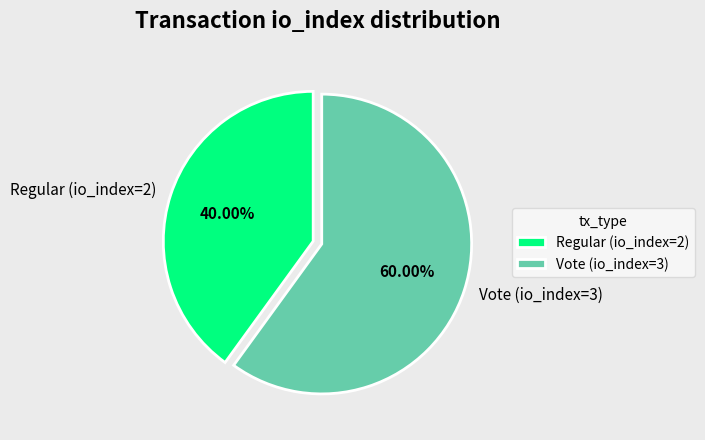

Which category has the biggest portion of the pie?

Vote (io_index=3)